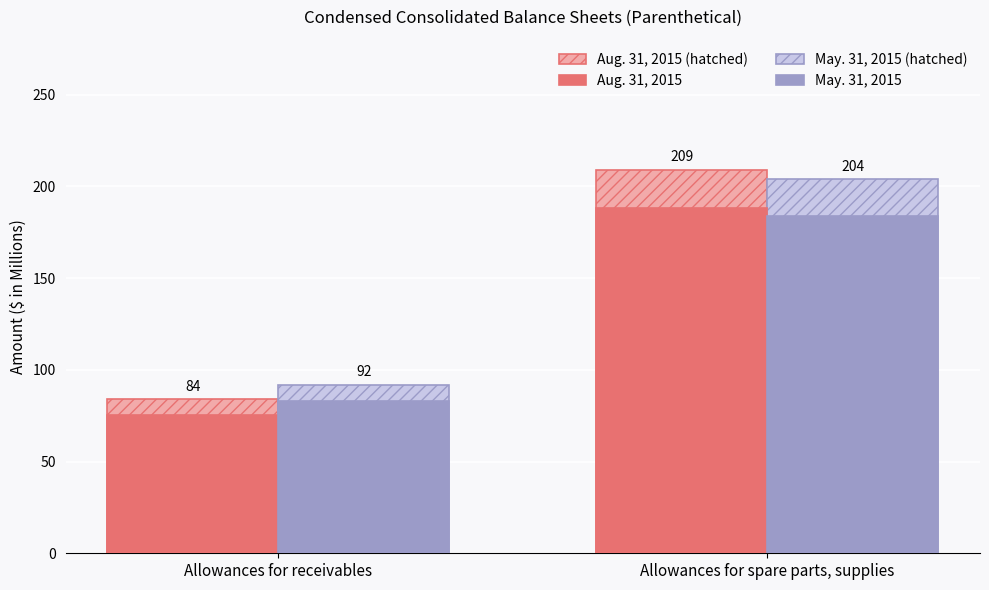

What is the smallest value displayed?

75.6